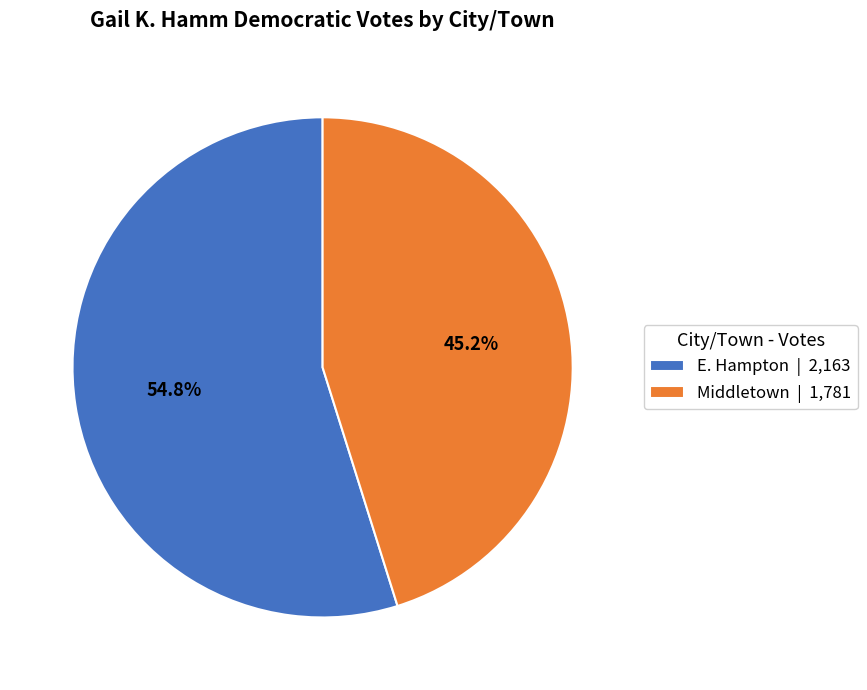

Approximately how many times larger is the value at Middletown compared to E. Hampton?

0.8